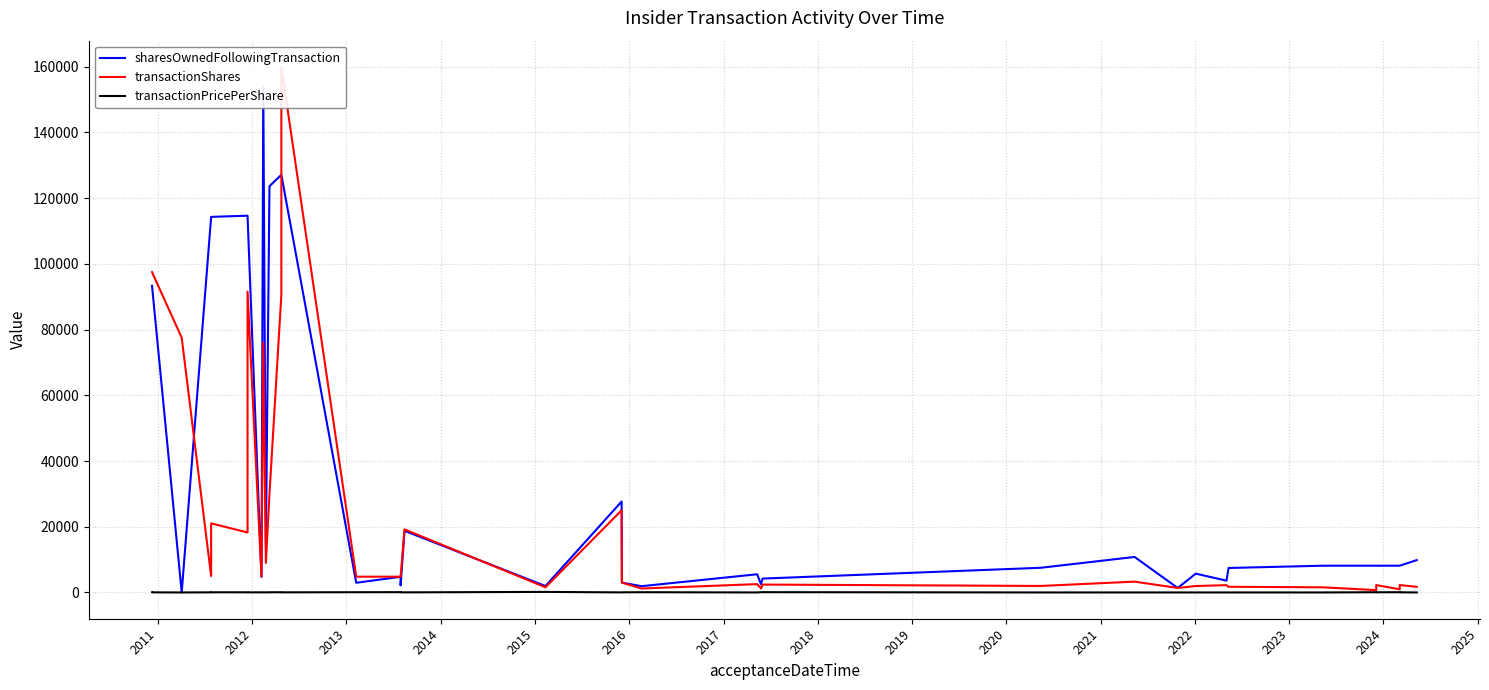

How many intersections are there between sharesOwnedFollowingTransaction and transactionShares?

5